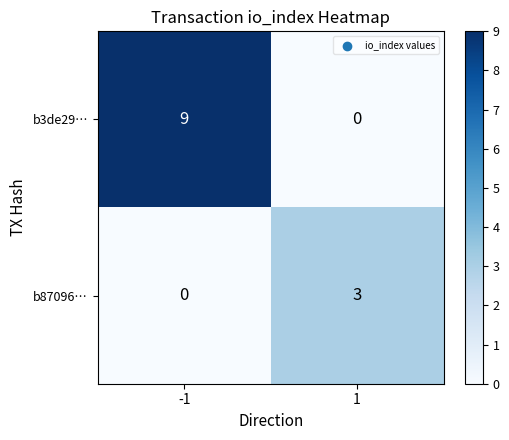

What is the spread (max minus min) of values at 1?

3